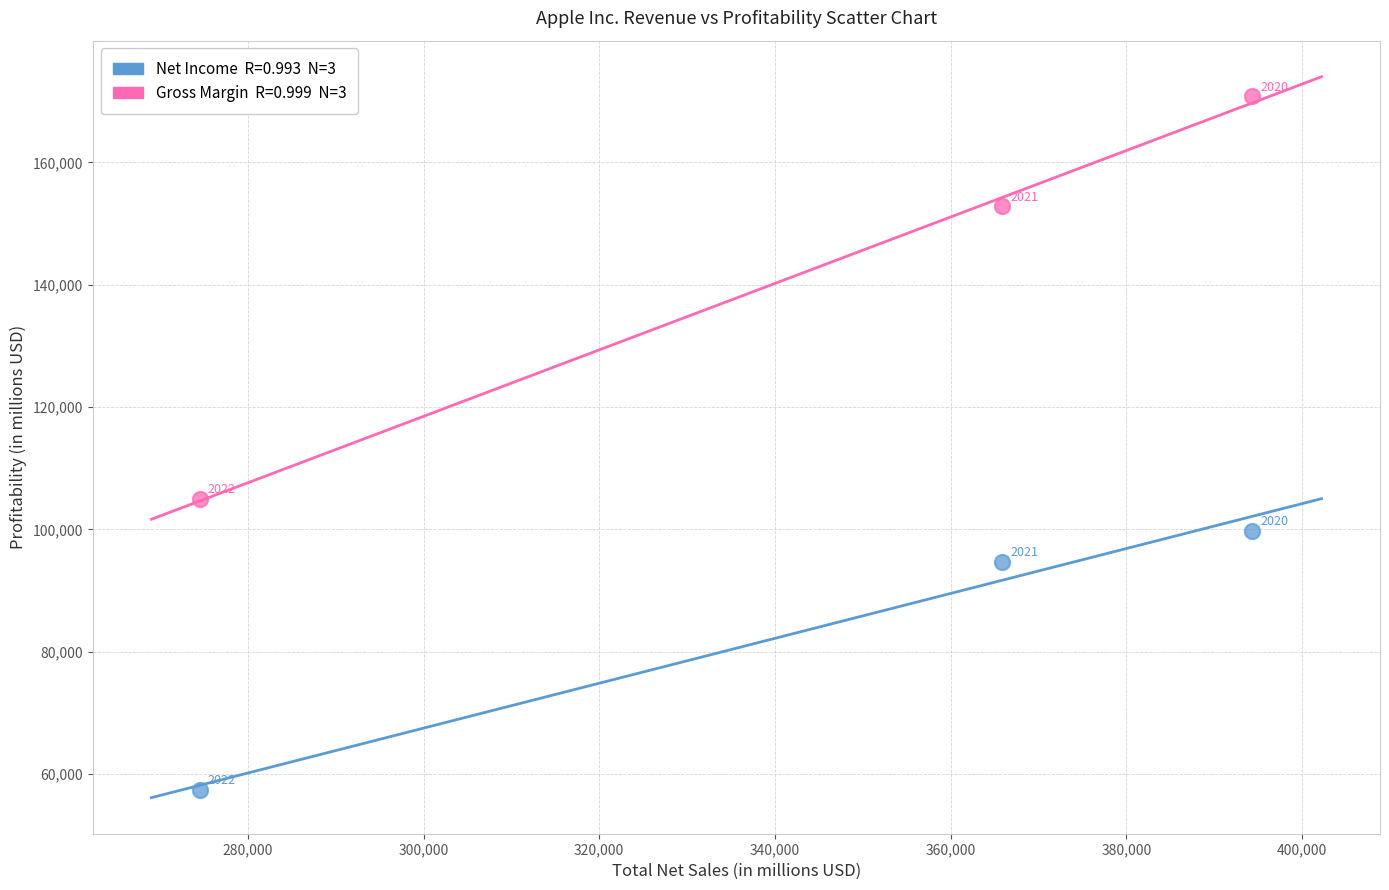

Across all data points, what is the range of X values (max minus min)?

119813